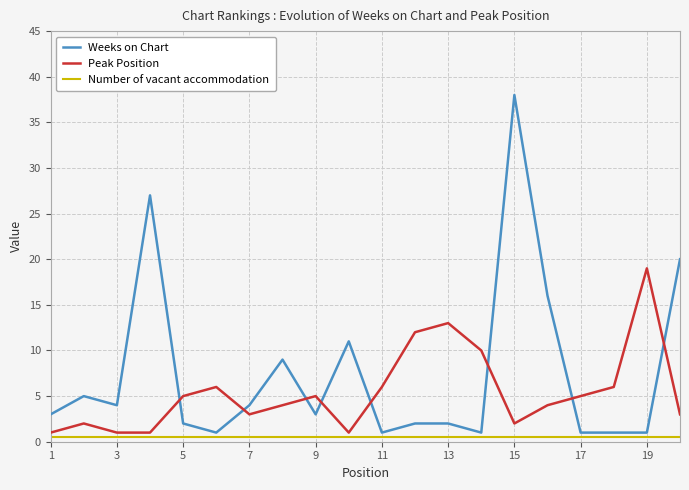

Reading left to right, extract all data points from this chart.

Weeks on Chart: 3.0	5.0	4.0	27.0	2.0	1.0	4.0	9.0	3.0	11.0	1.0	2.0	2.0	1.0	38.0	16.0	1.0	1.0	1.0	20.0
Peak Position: 1.0	2.0	1.0	1.0	5.0	6.0	3.0	4.0	5.0	1.0	6.0	12.0	13.0	10.0	2.0	4.0	5.0	6.0	19.0	3.0
Number of vacant accommodation: 0.5	0.5	0.5	0.5	0.5	0.5	0.5	0.5	0.5	0.5	0.5	0.5	0.5	0.5	0.5	0.5	0.5	0.5	0.5	0.5